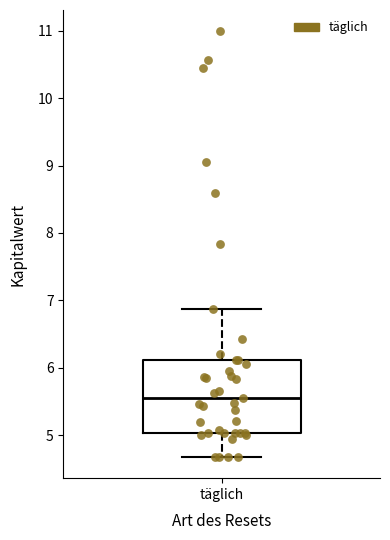

Transcribe this box plot: give where the median line is, the range the box spans, and where the two whiskers end, as read against the y-axis. The values are not printed on the chart, so give them approximately, as read against the axis.

median 5.6, box 5.0 to 6.1, whiskers 4.7 to 6.9